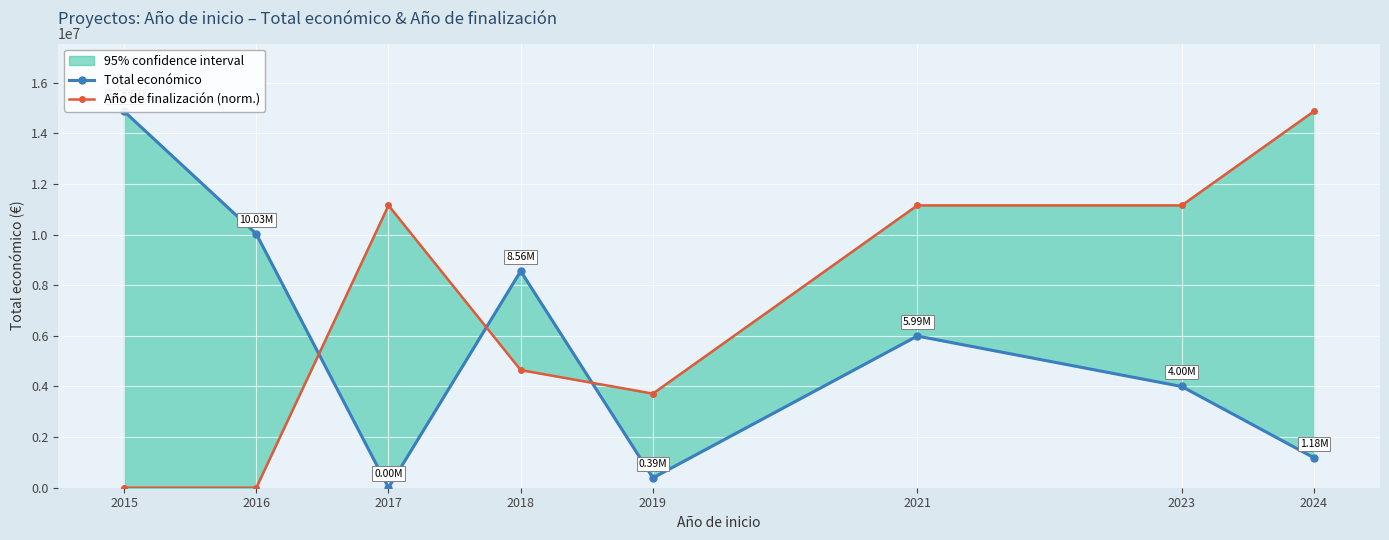

Which category has the highest value in the Año de finalización (norm.) series?

2024